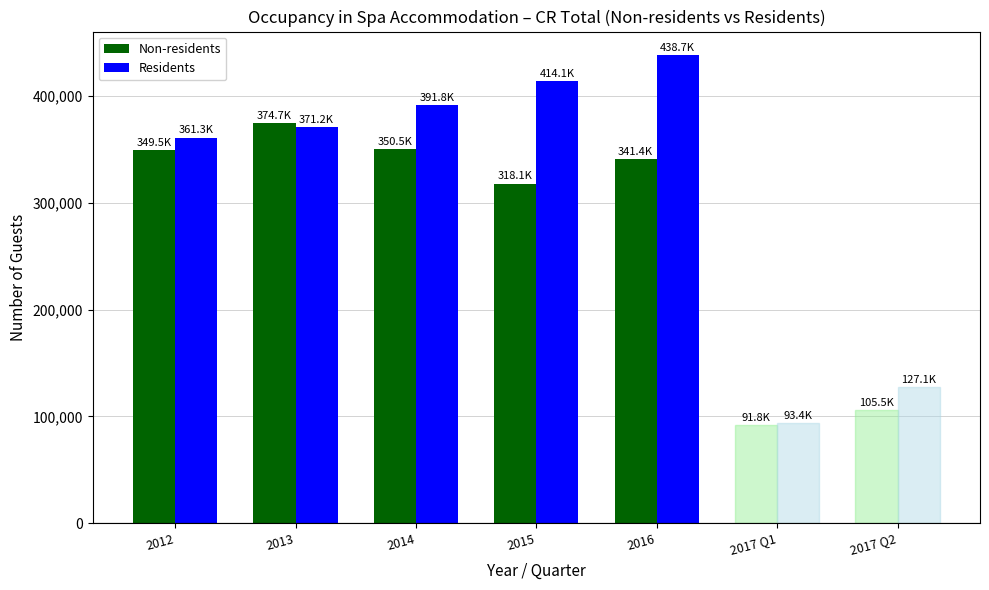

What is the greatest value displayed?

438701